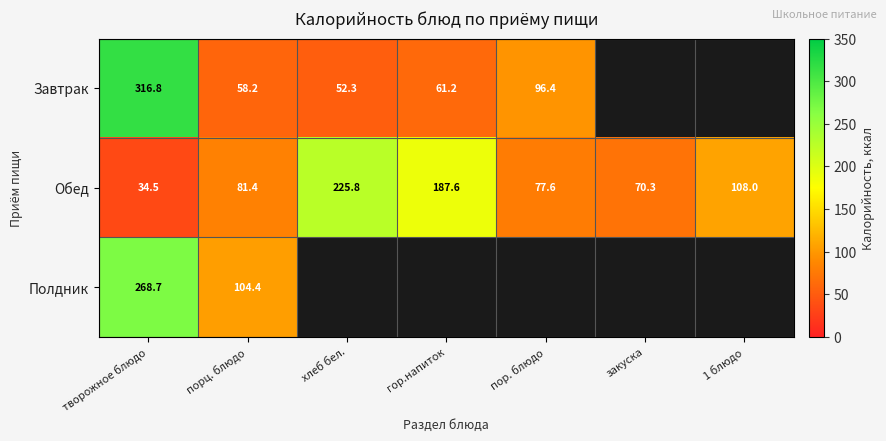

Which label corresponds to the smallest value in the chart?

творожное блюдо